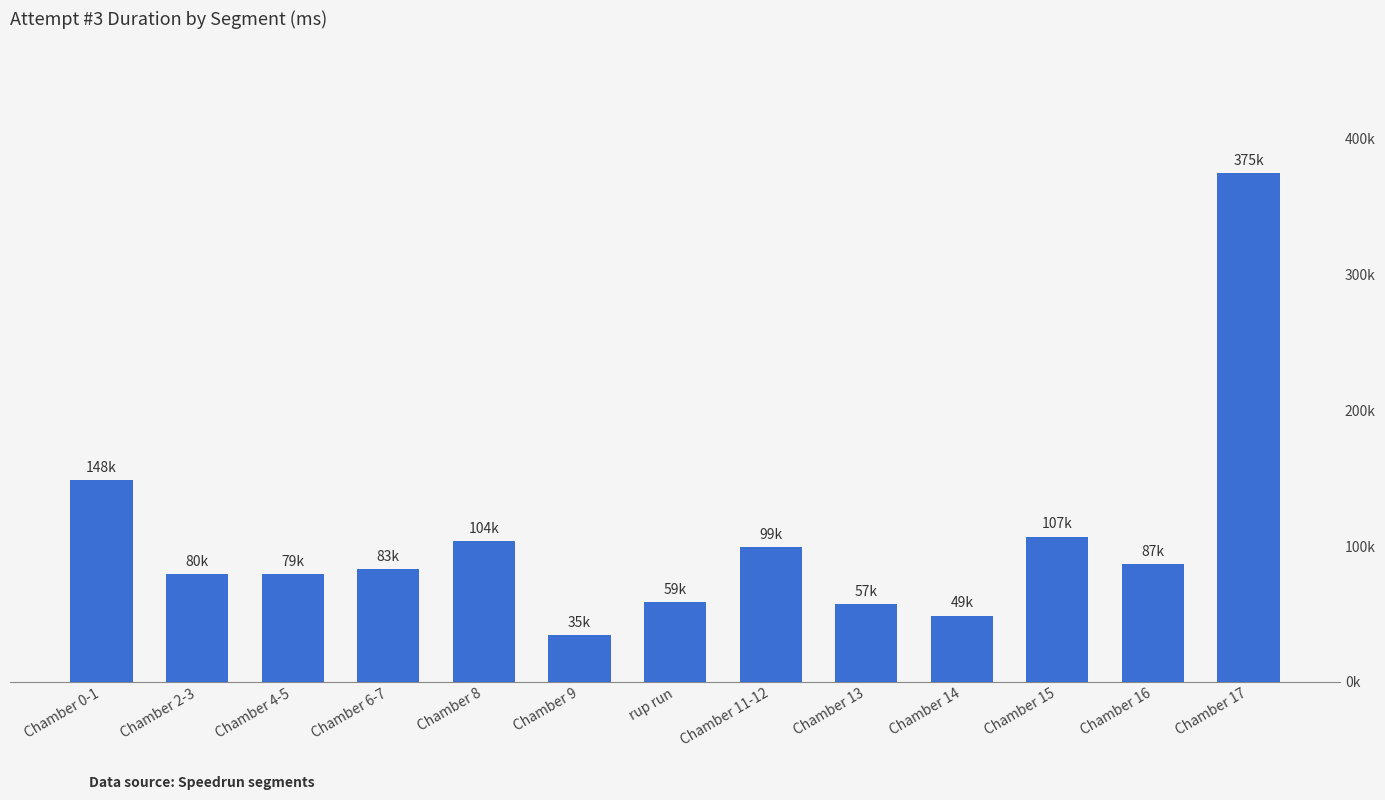

What is the sum of all values?

1361406